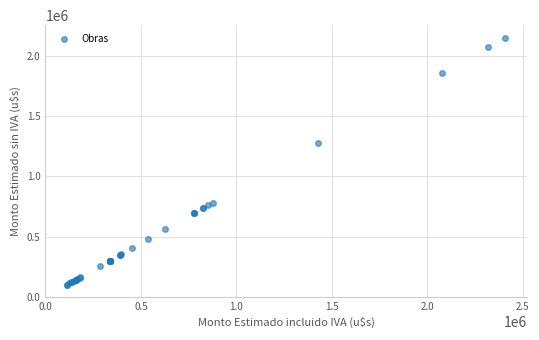

What Y value in the scatter plot is closest to 1126056?

1277101.9